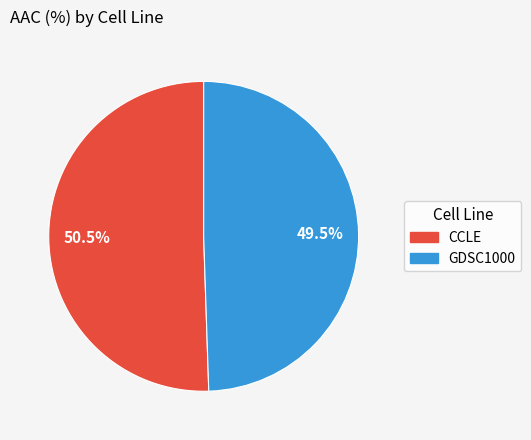

How many segments does this pie chart have?

2